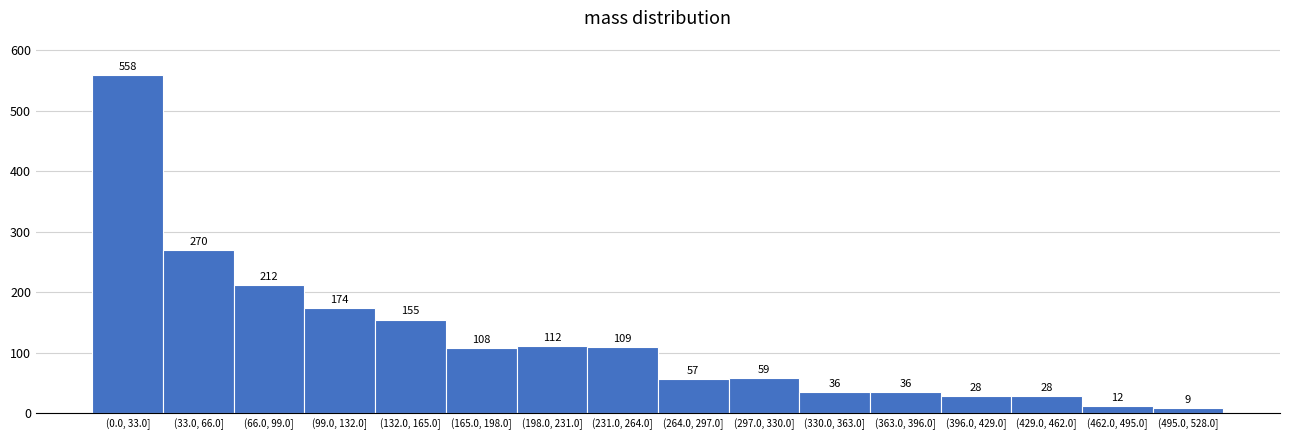

Reading left to right, what are all the values shown in this chart?

558	270	212	174	155	108	112	109	57	59	36	36	28	28	12	9